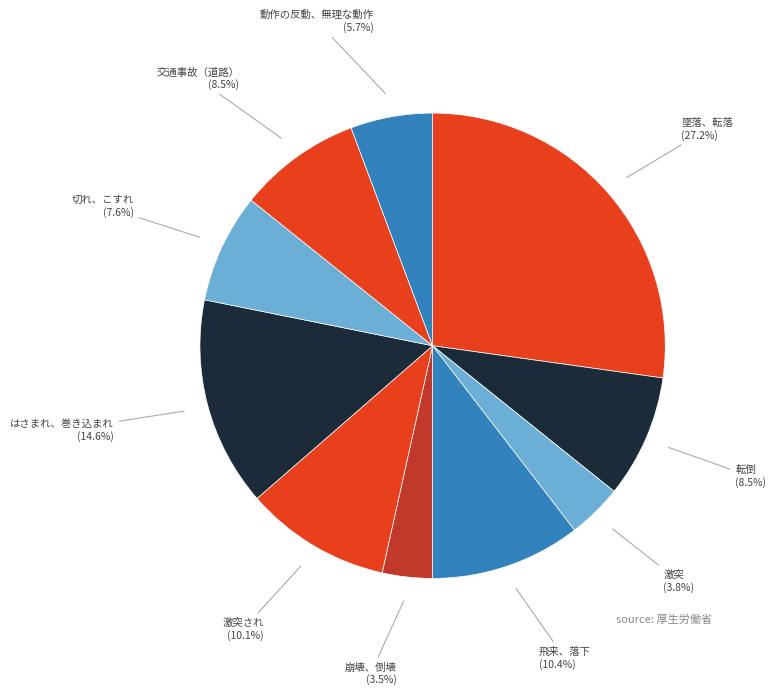

What percentage is the はさまれ、巻き込まれ slice, to the nearest percent?

15%